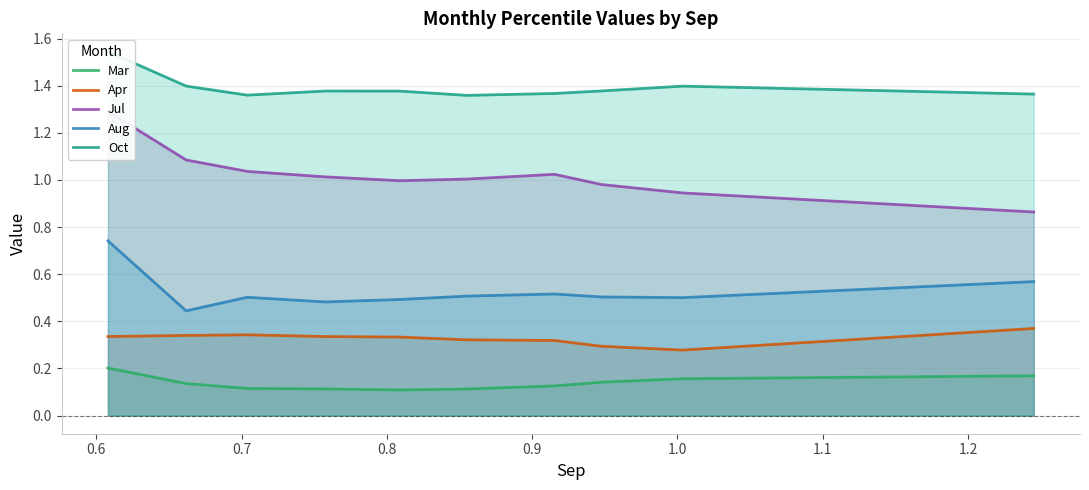

How many data points in Jul are less than 1?

4